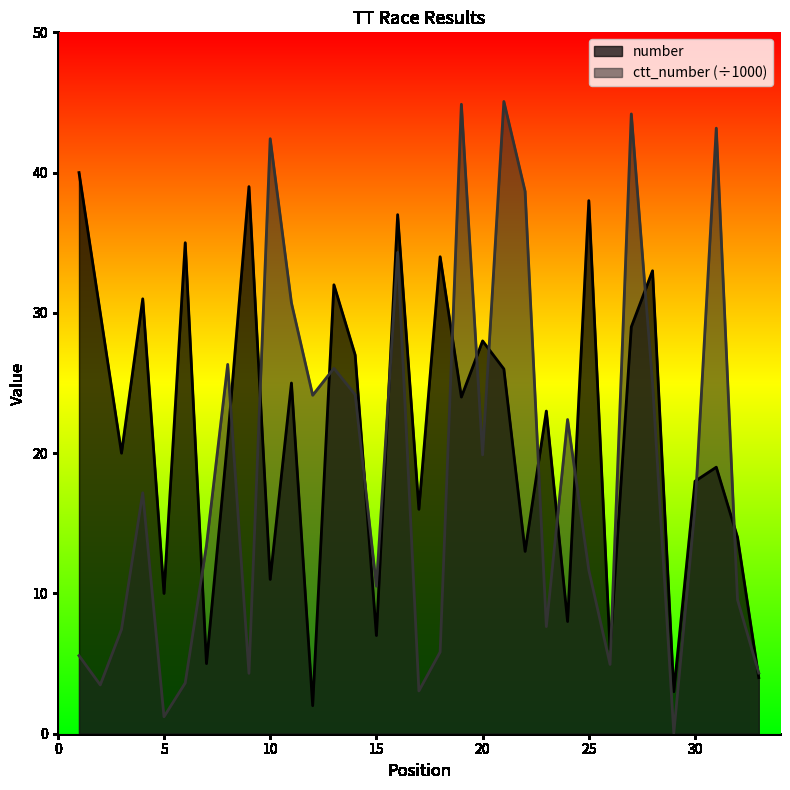

Between which two adjacent categories do ctt_number and number first intersect?

6 and 7